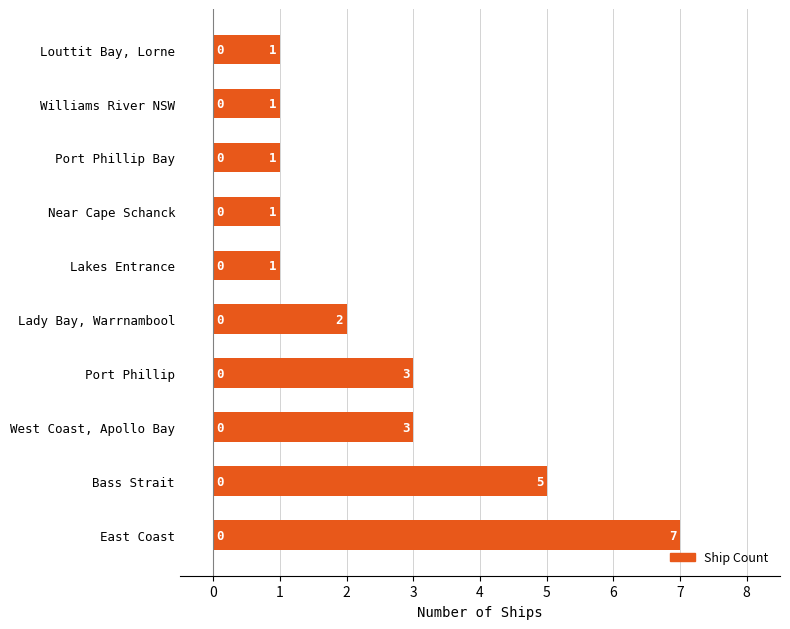

What is the ratio of the value at Lady Bay, Warrnambool to the value at Port Phillip?

0.7